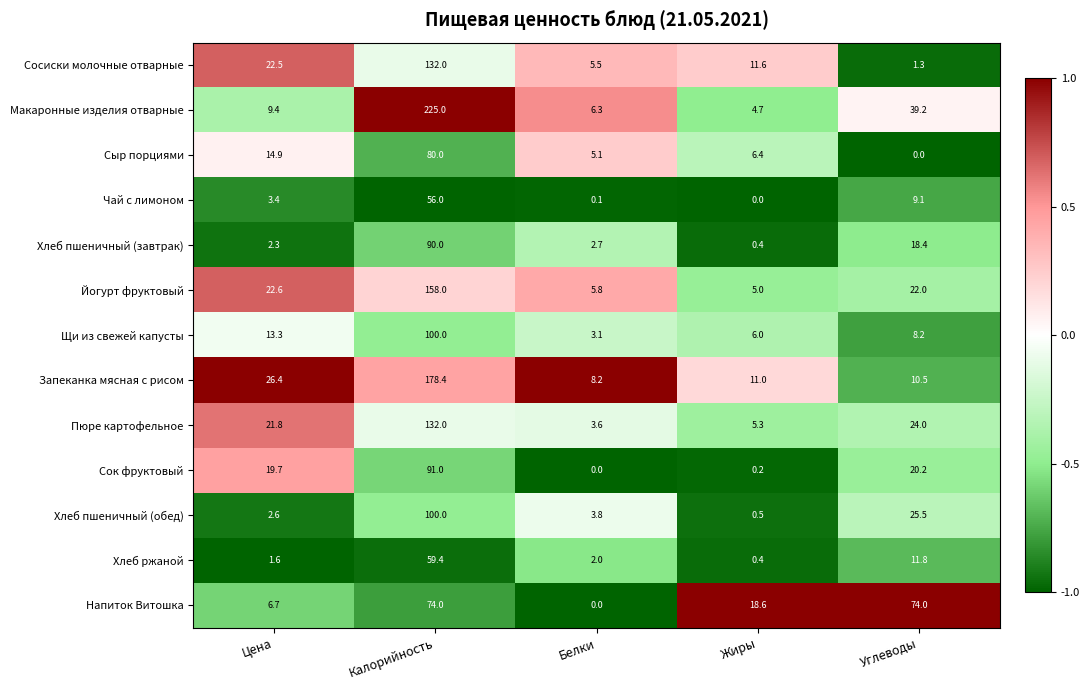

What is the approximate value of Хлеб ржаной at Белки?

2.0